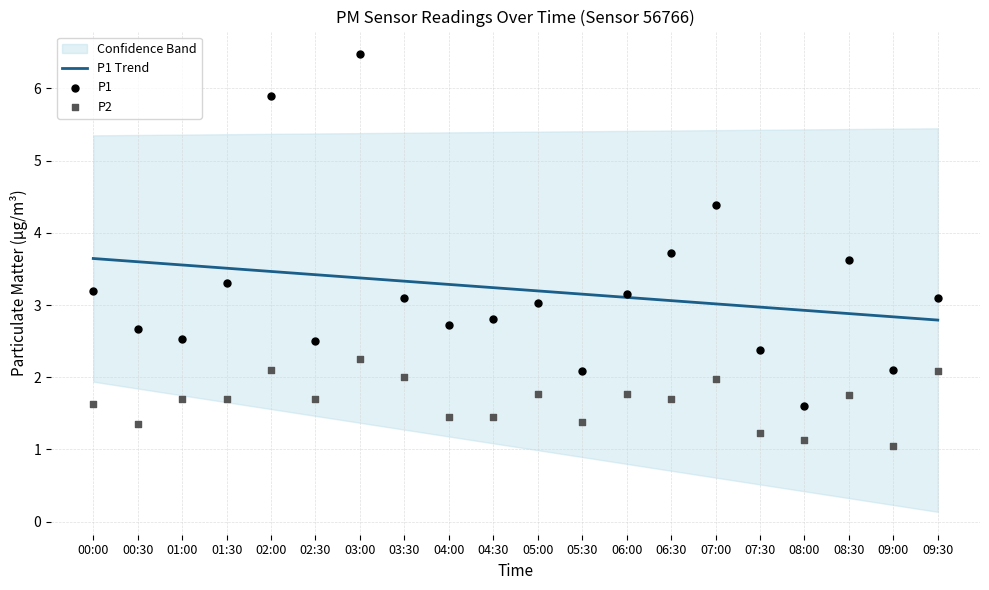

At which category is the sum across all series the highest?

03:00